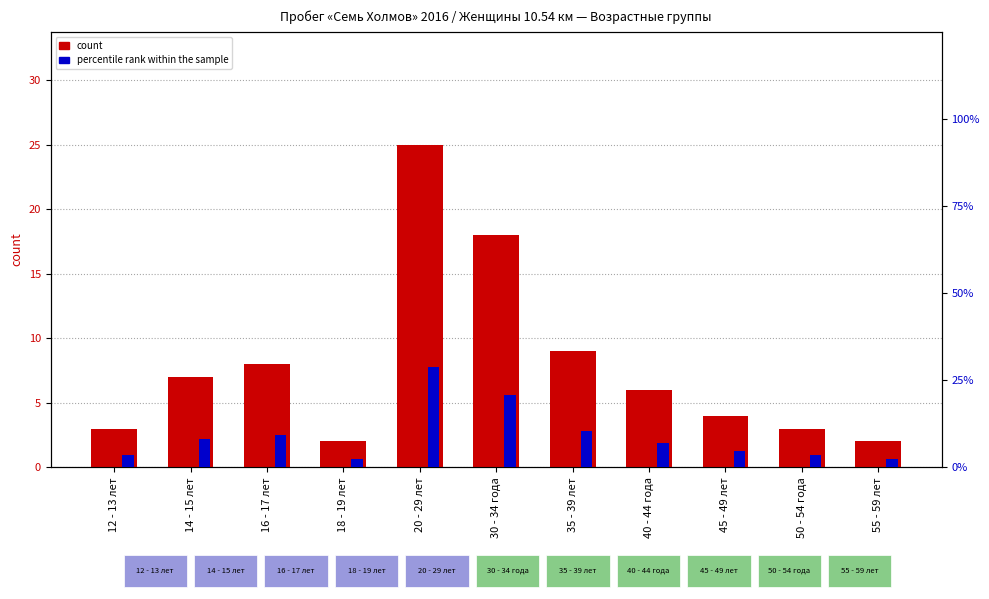

What is the sum of all count values?

87.0